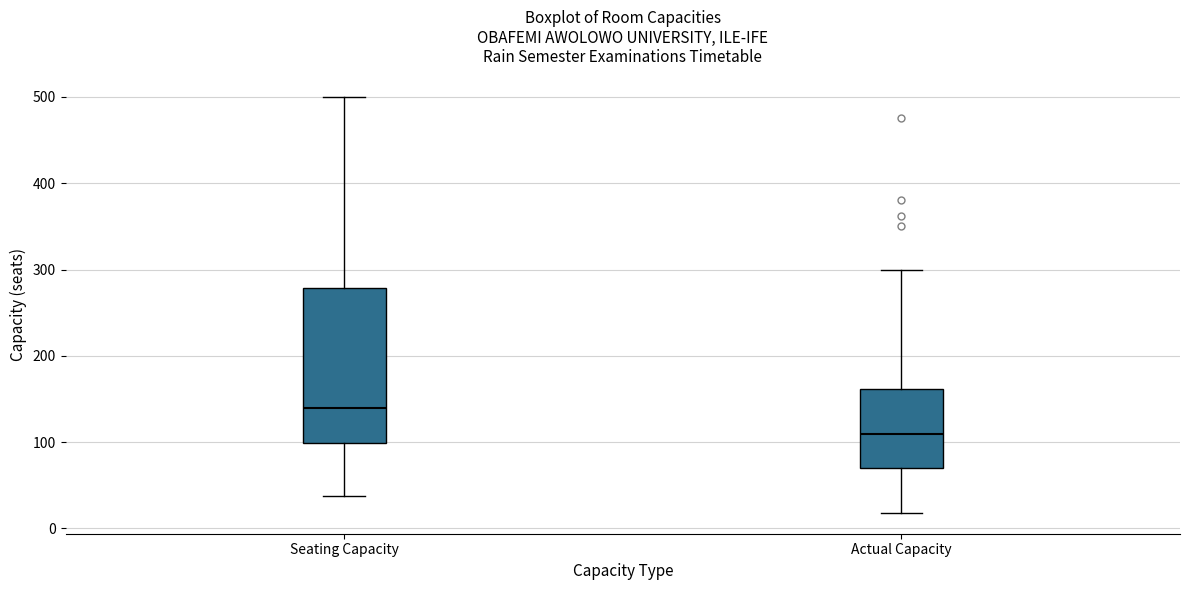

Where does the upper whisker of the box for Actual Capacity end on the y-axis? The values are not printed on the chart, so give them approximately, as read against the axis.

300